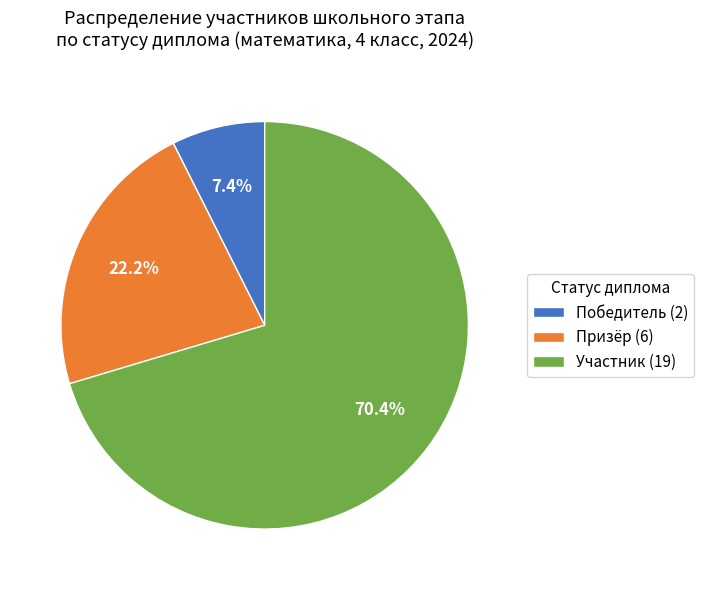

Is Призёр (6) the majority of the pie?

No